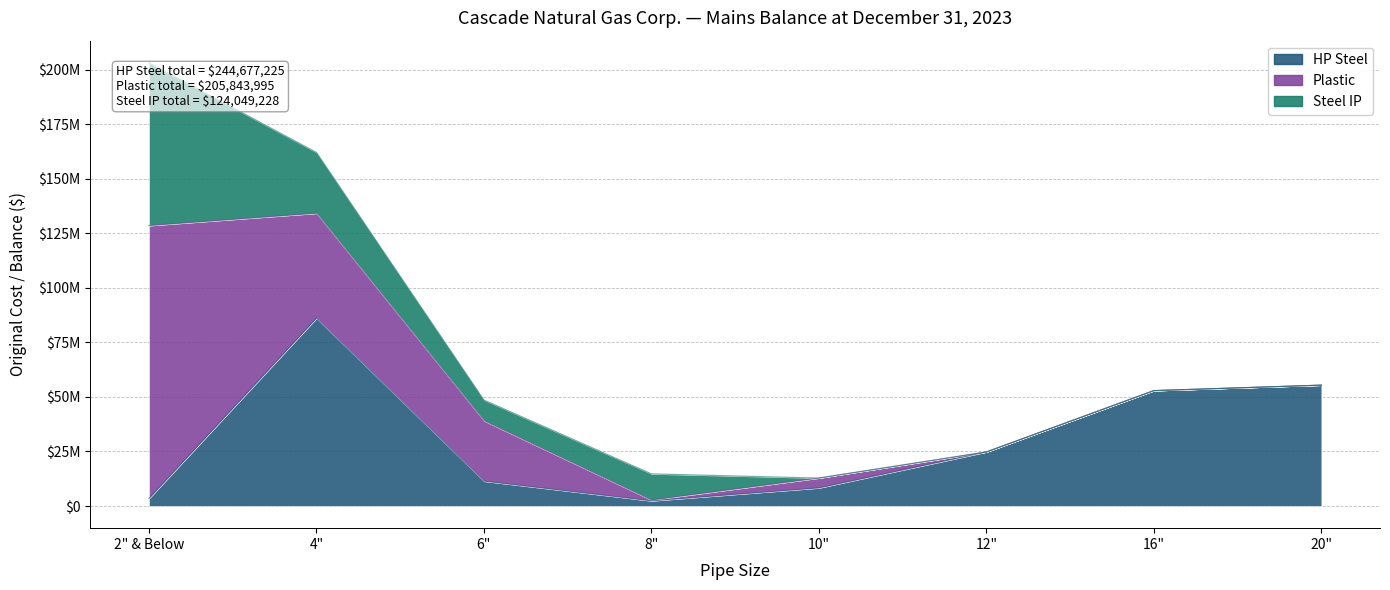

Does the chart have visible grid lines?

Yes